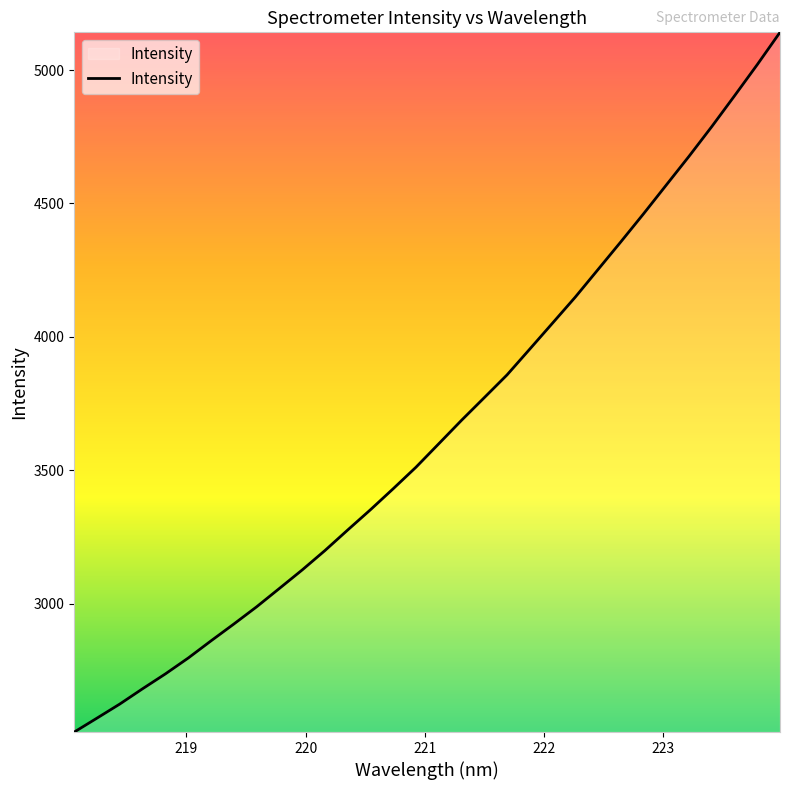

Does the chart have visible grid lines?

No